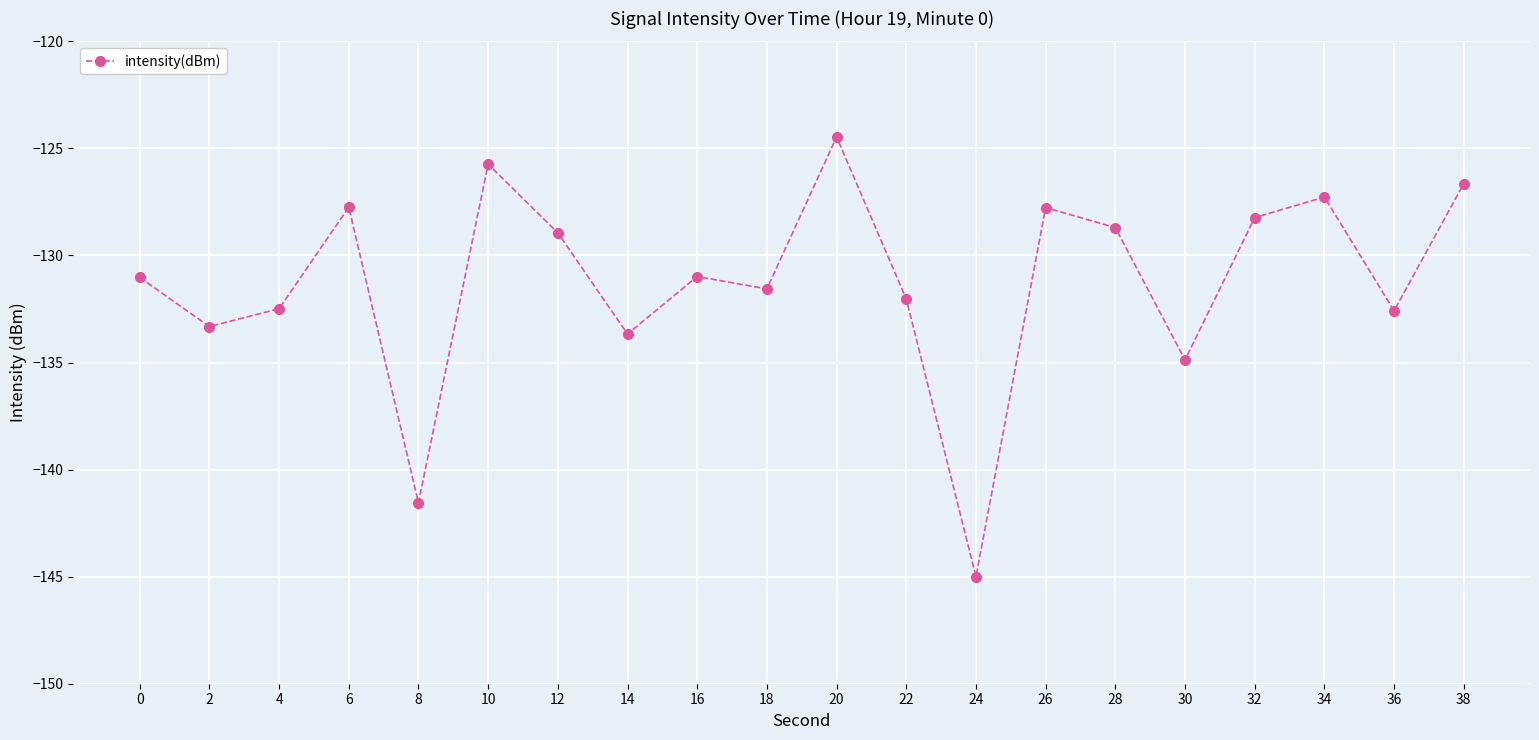

At which category does the data reach its first local valley?

2